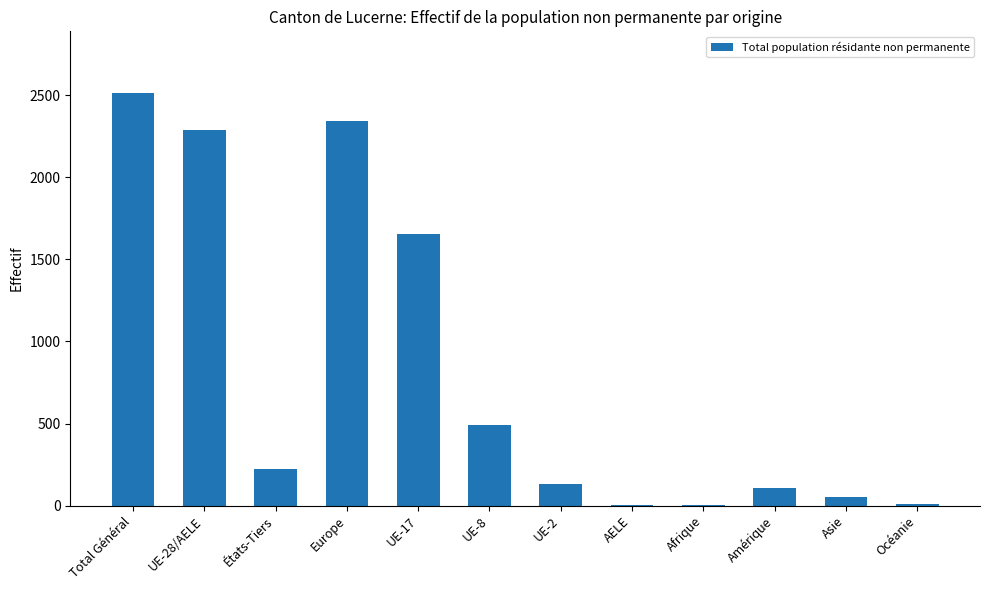

What is the average value?

818